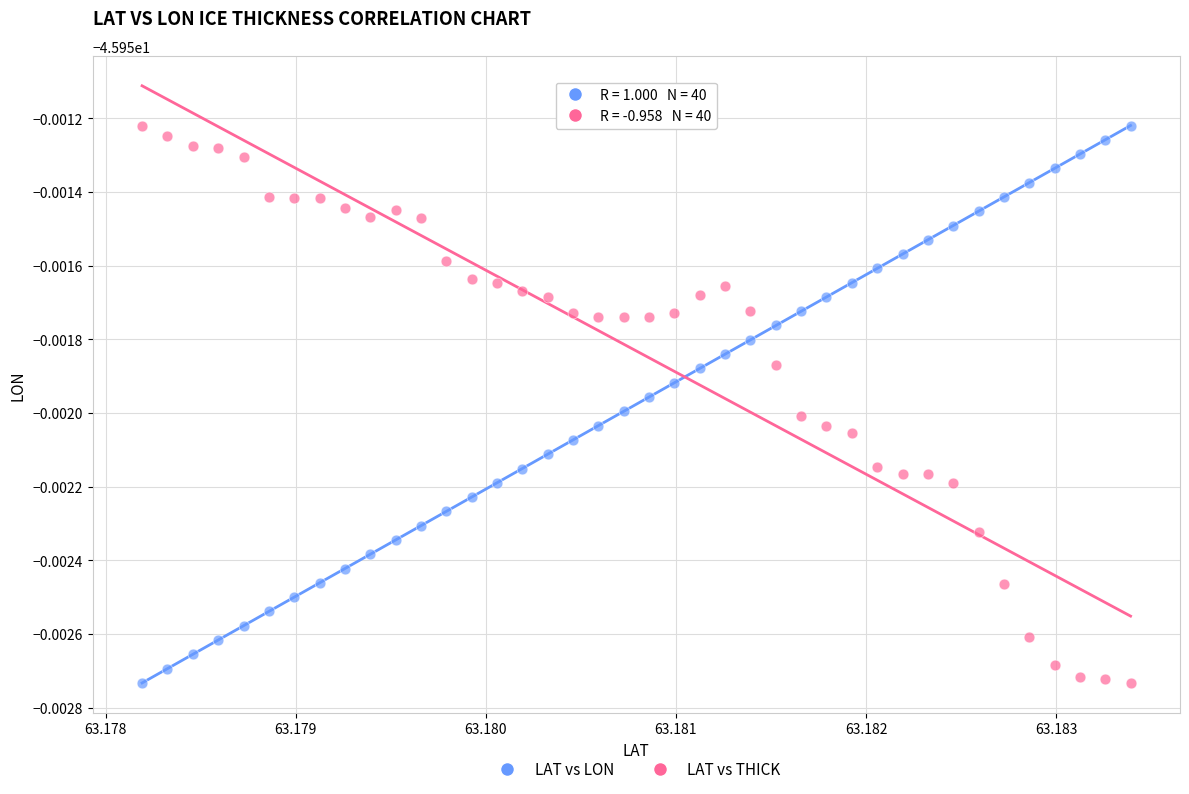

What are all the series names shown in the legend?

LAT vs LON, LAT vs THICK